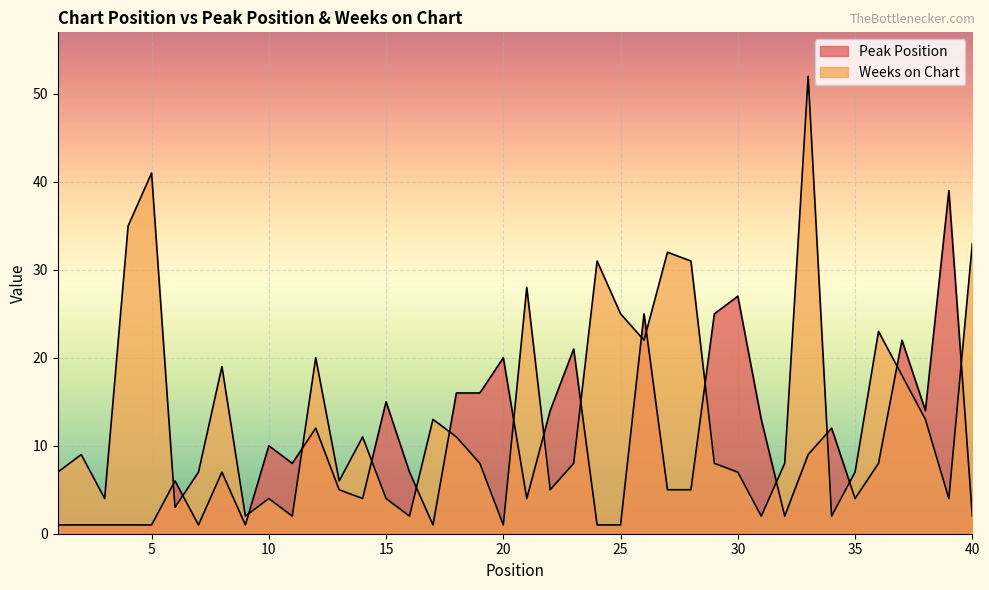

Which category has the highest value across all series?

33